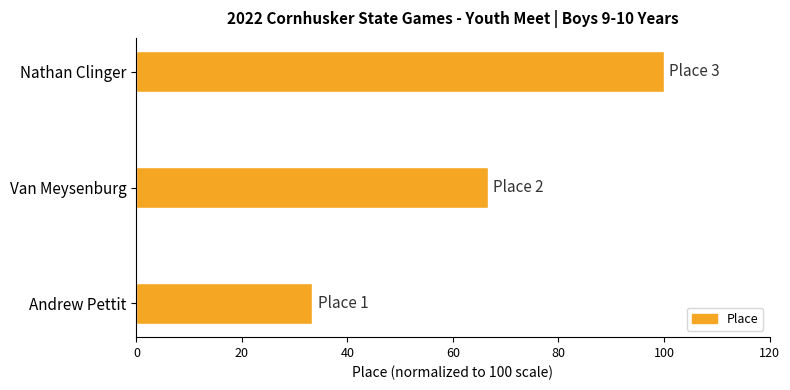

What is the change in value from Van Meysenburg to Nathan Clinger?

+33.3